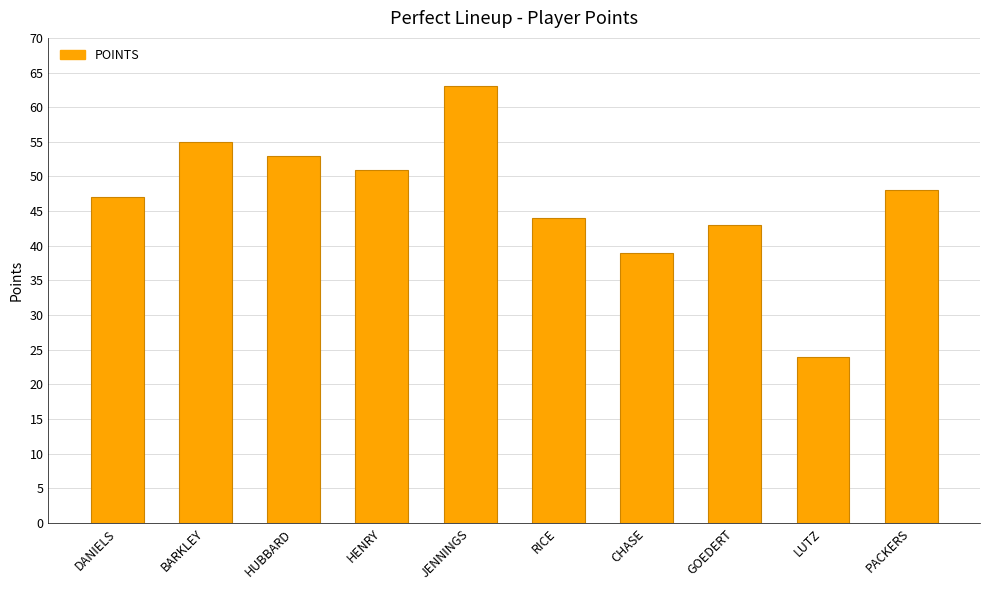

At which label is the value closest to 43?

GOEDERT